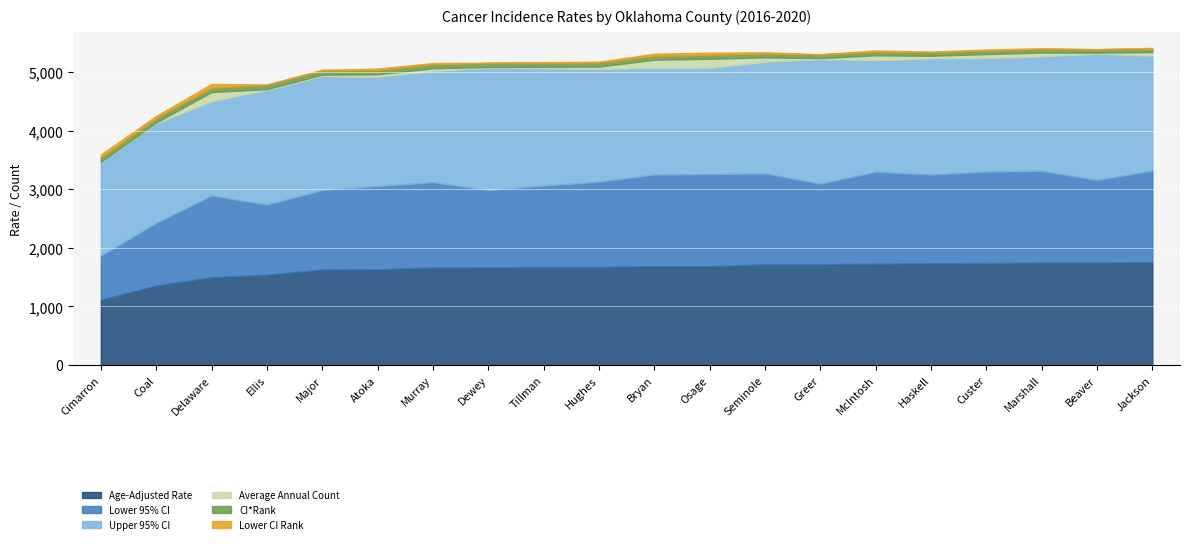

What is the label of the 17th point from the left?

Custer